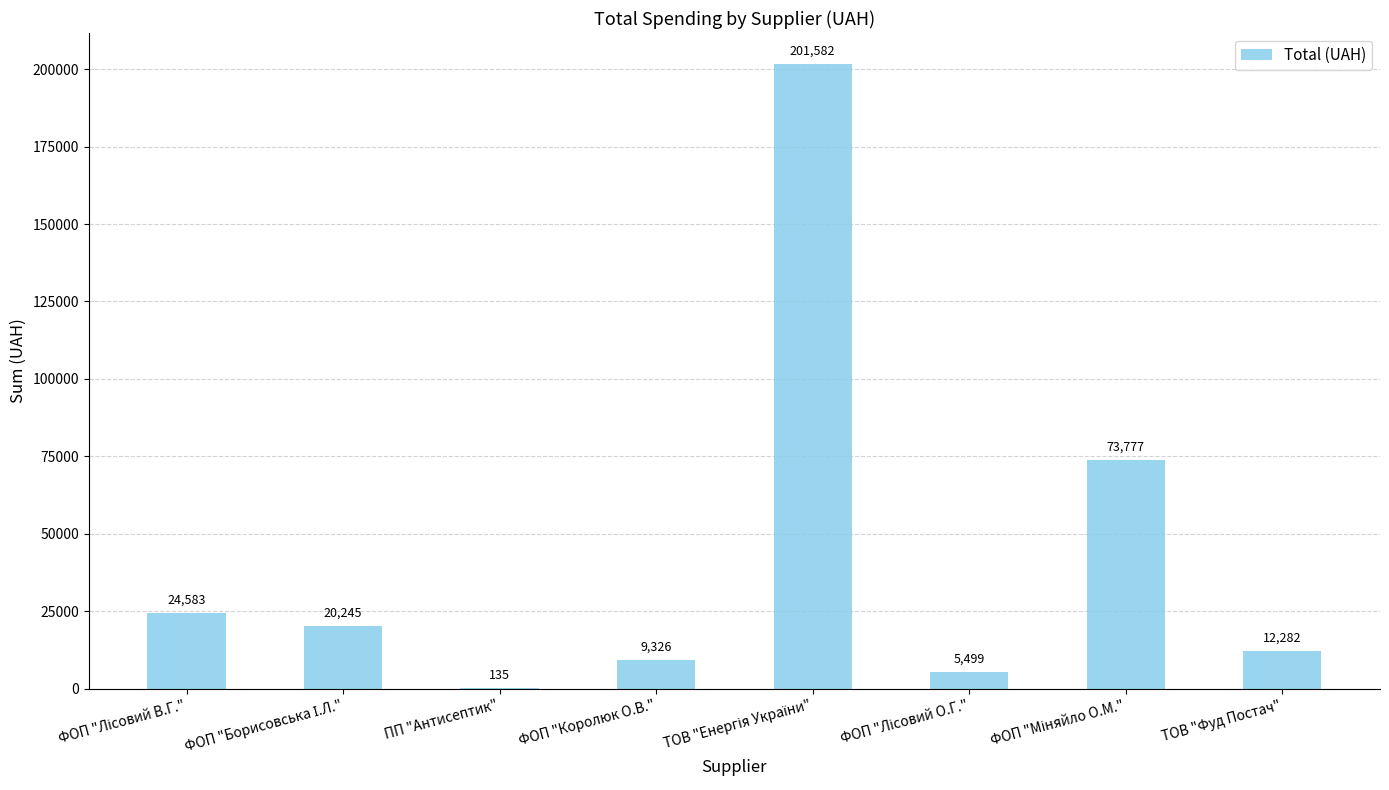

What is the approximate value at ФОП "Королюк О.В."?

9325.9